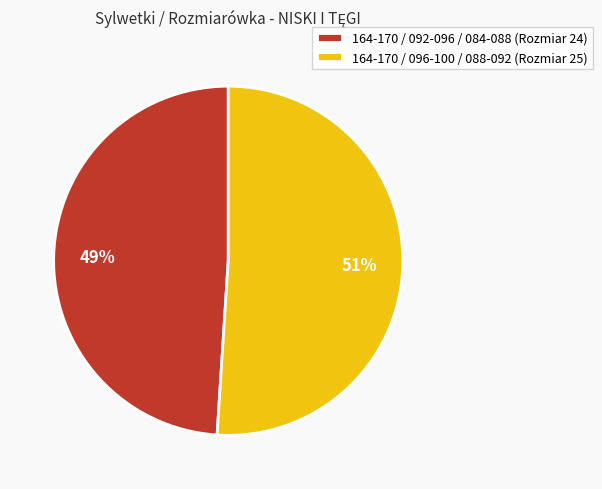

Rank the categories by value from highest to lowest.

164-170 / 096-100 / 088-092, 164-170 / 092-096 / 084-088